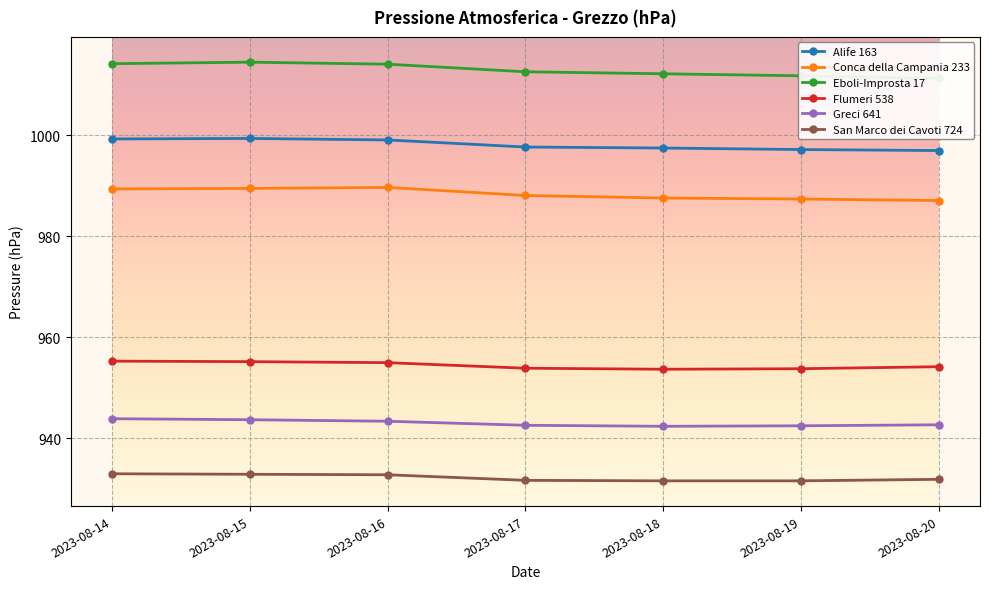

What is the smallest value displayed?

931.6